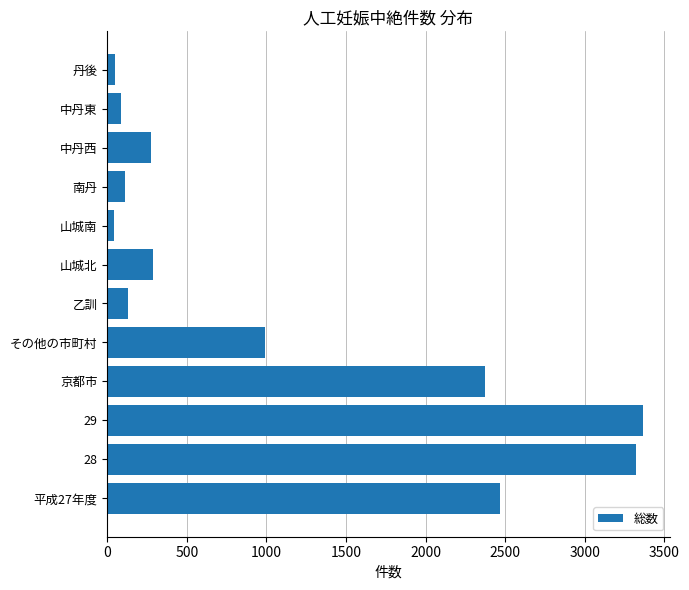

Where is the data nearest to the value 1703?

京都市